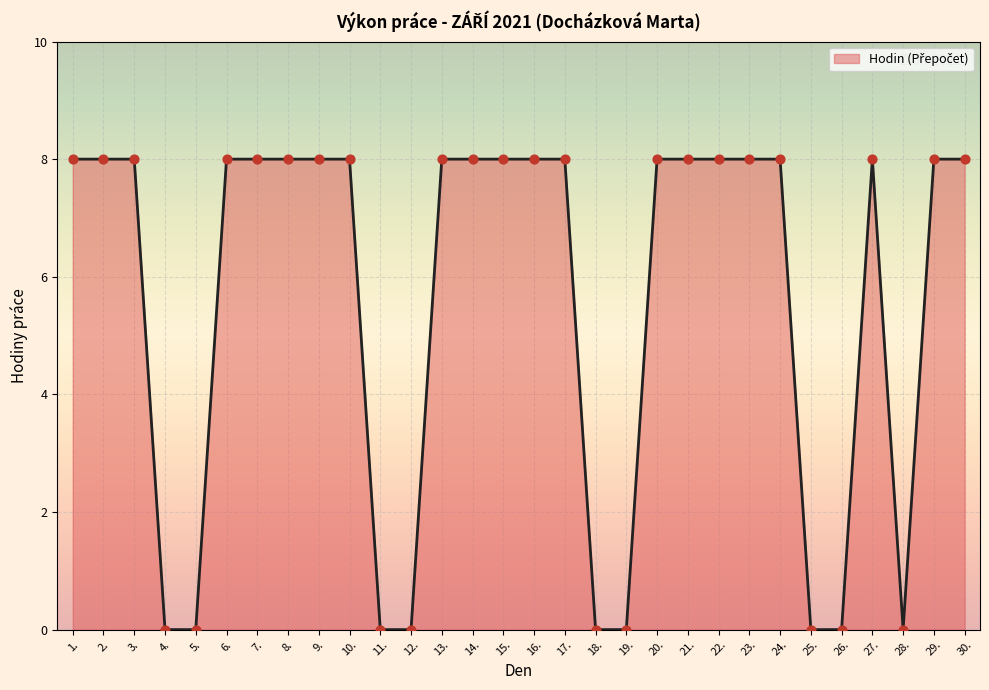

Which has a higher value, 14. or 25.?

14.